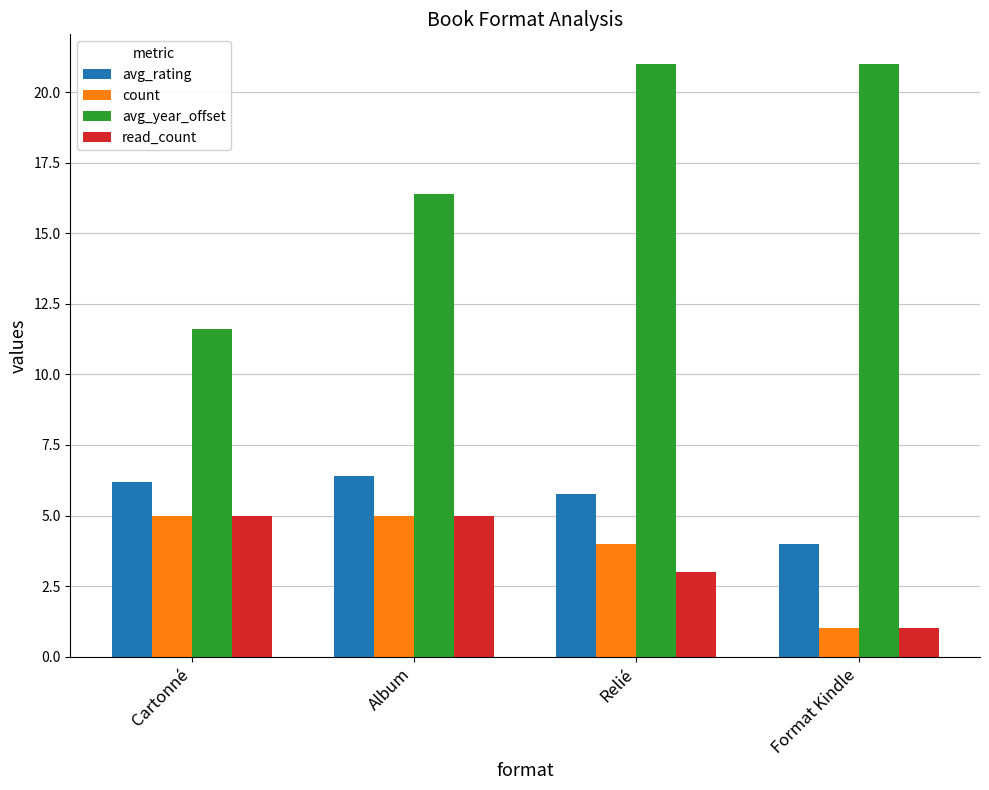

At which category does the chart reach its minimum across all series?

Format Kindle